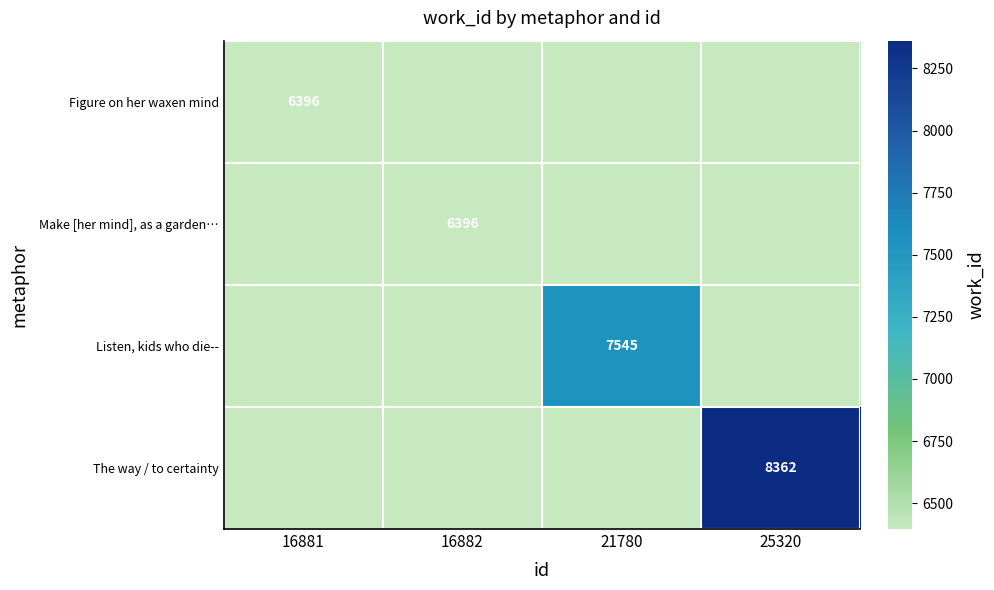

True or false: Figure on her waxen mind has a value of 6396 at 16881.

True